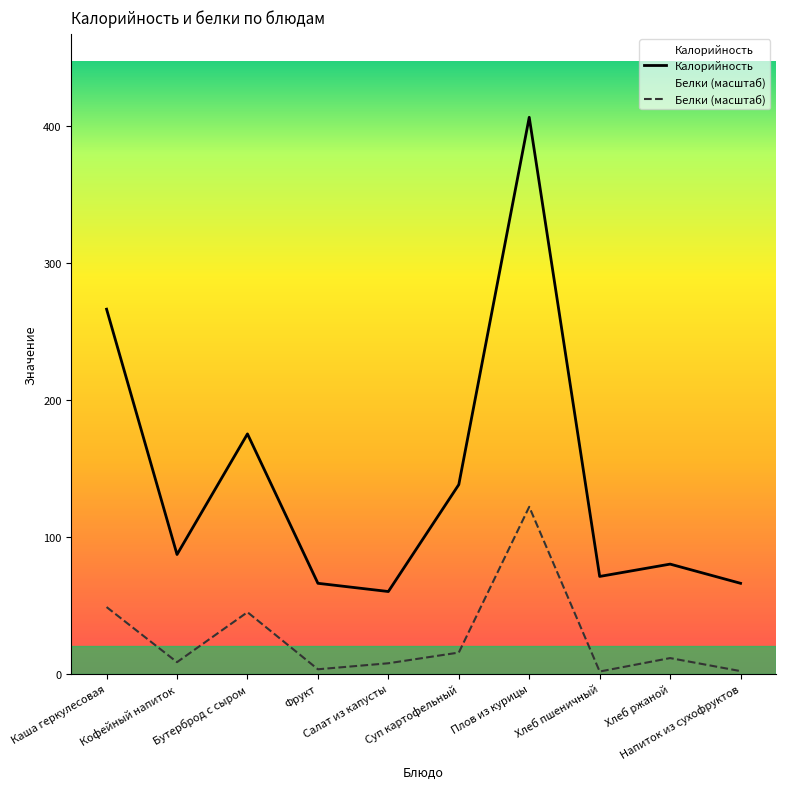

Reading right to left, extract all data points from this chart.

Калорийность: Напиток из сухофруктов=66.0	Хлеб ржаной=80.0	Хлеб пшеничный=71.0	Плов из курицы=406.0	Суп картофельный=138.0	Салат из капусты=60.0	Фрукт=66.0	Бутерброд с сыром=175.0	Кофейный напиток=87.0	Каша геркулесовая=266.0
Белки (масштаб): Напиток из сухофруктов=1.9	Хлеб ржаной=11.4	Хлеб пшеничный=1.6	Плов из курицы=121.8	Суп картофельный=15.5	Салат из капусты=7.7	Фрукт=3.3	Бутерброд с сыром=44.9	Кофейный напиток=8.5	Каша геркулесовая=48.7